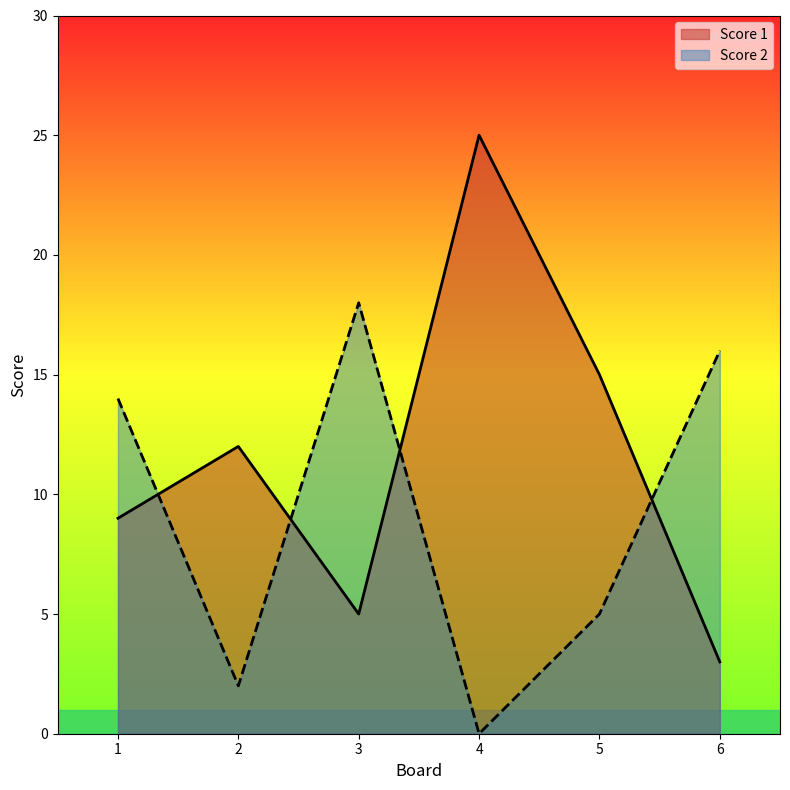

What are all the series names shown in the legend?

Score 1, Score 2